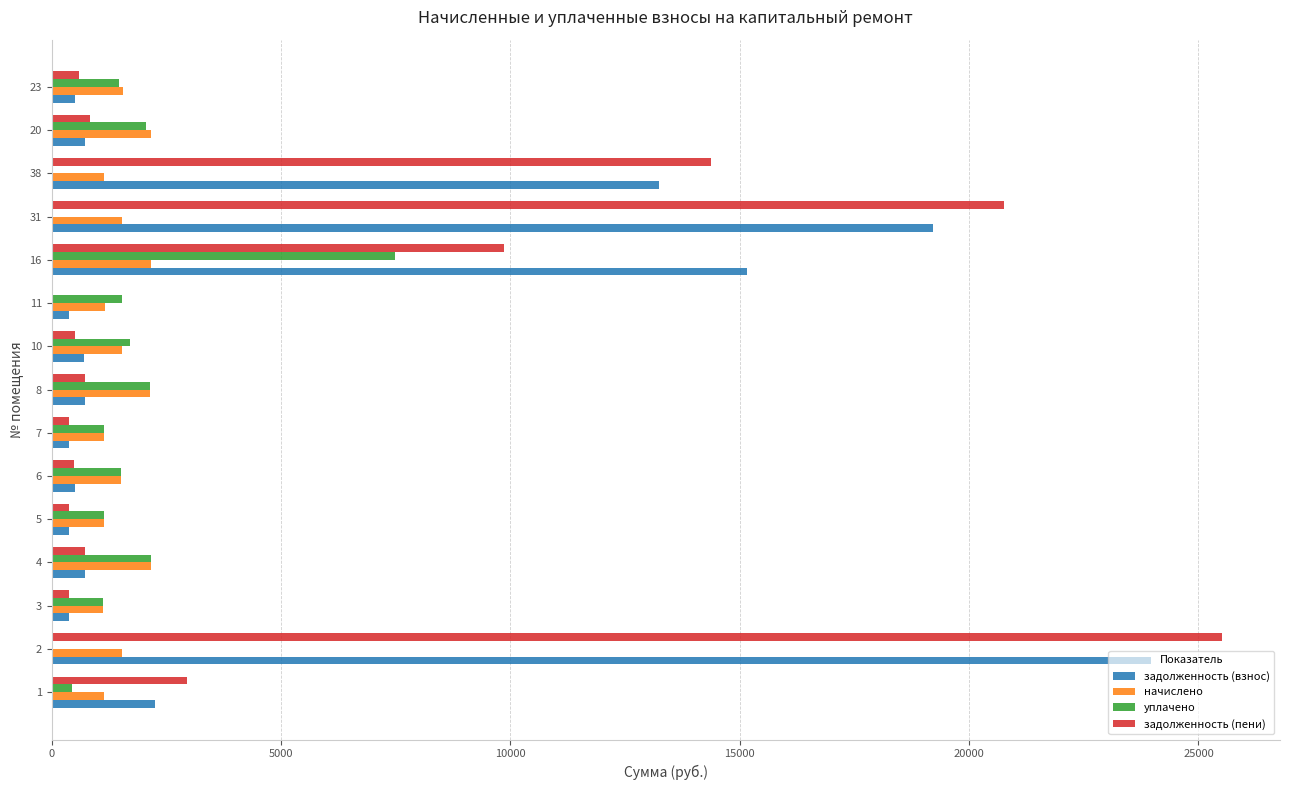

Is the value of начислено at 8 greater than the value of задолженность (пени) at 2?

No